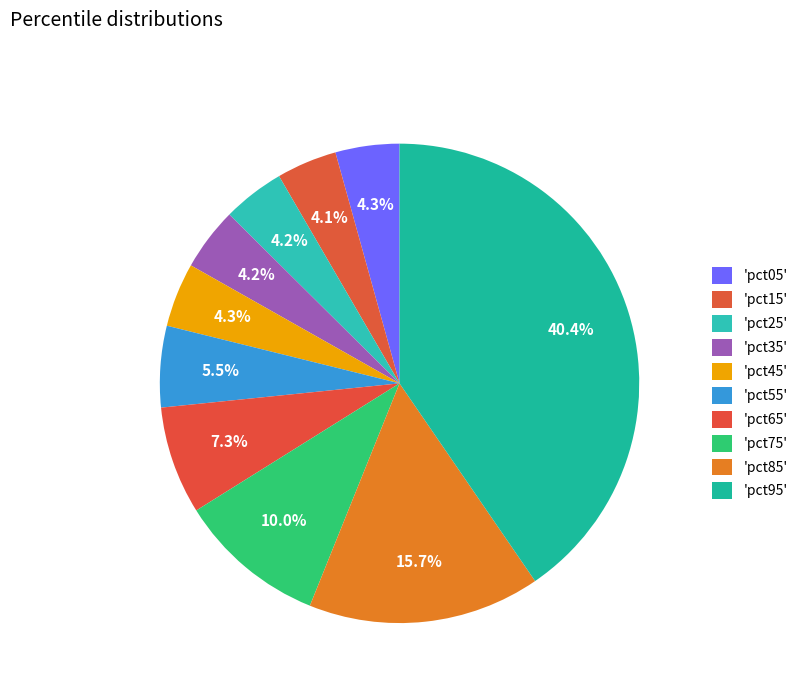

Does any single category account for the majority?

No